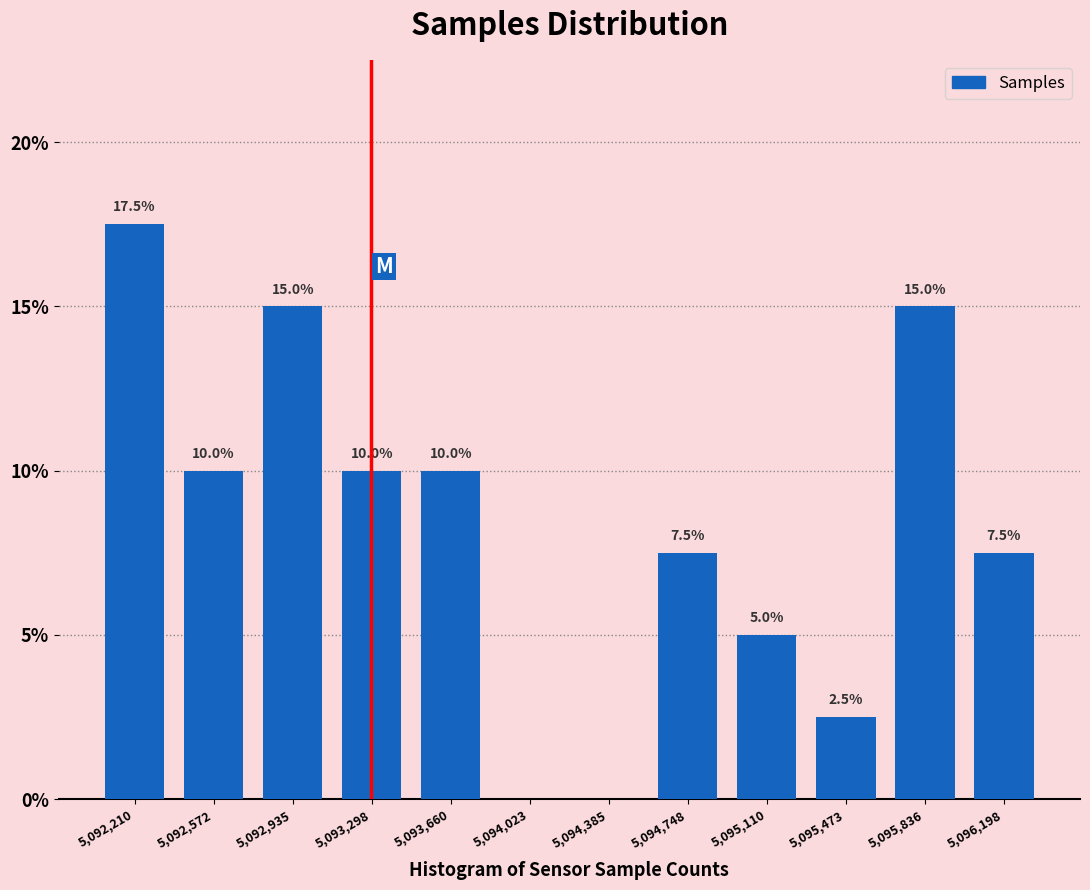

Over which range of the x-axis is the bar tallest?

5092050 to 5092400